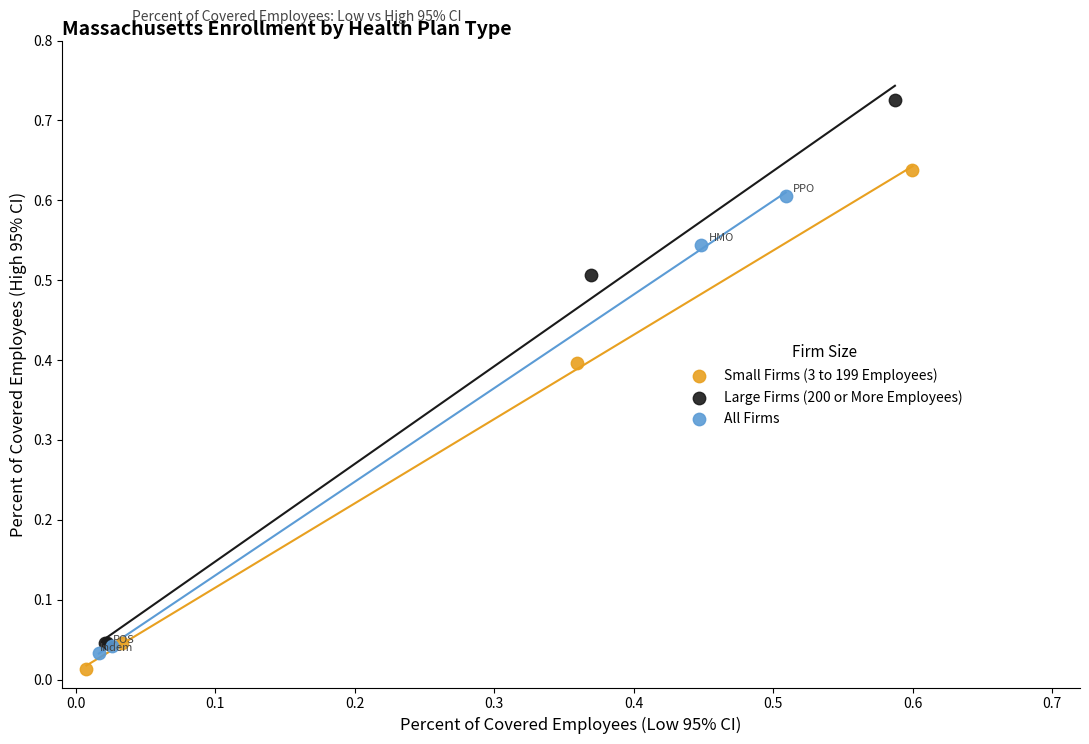

Which series reaches the minimum Y coordinate?

Small Firms (3 to 199 Employees)